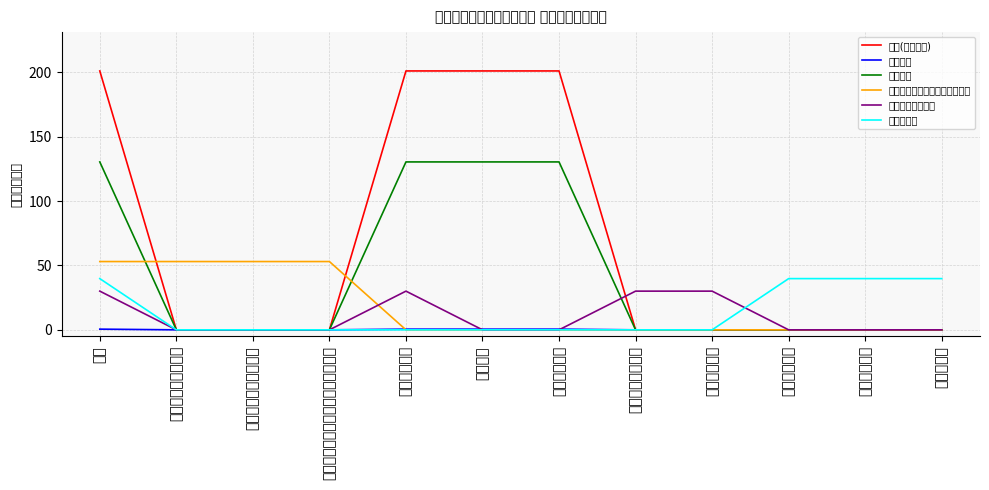

What is the label of the 5th point from the left?

卫生健康支出